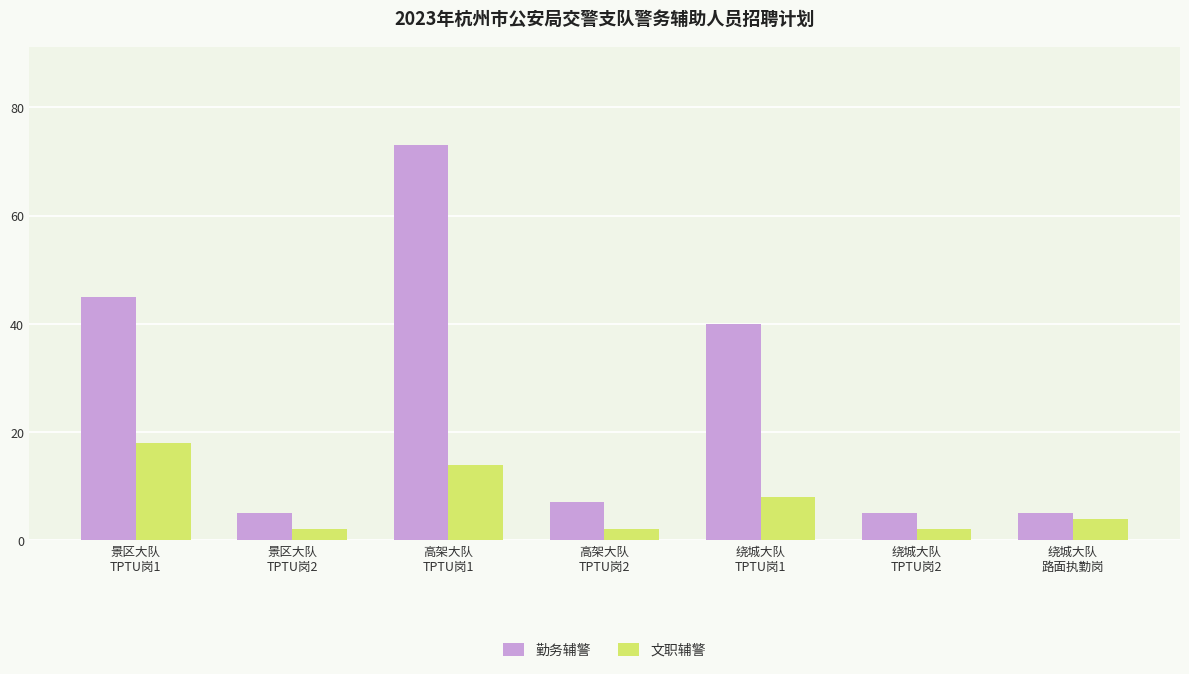

Which series has the largest range (max minus min)?

勤务辅警